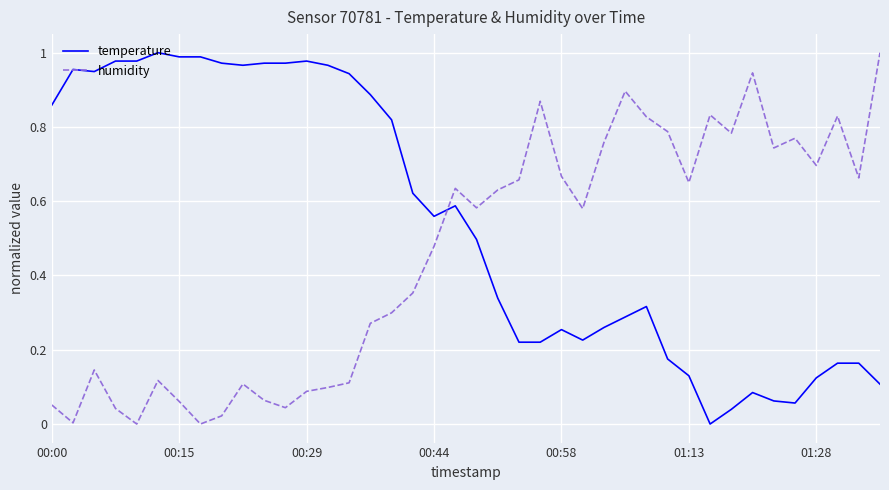

True or false: temperature and humidity intersect in this chart.

True